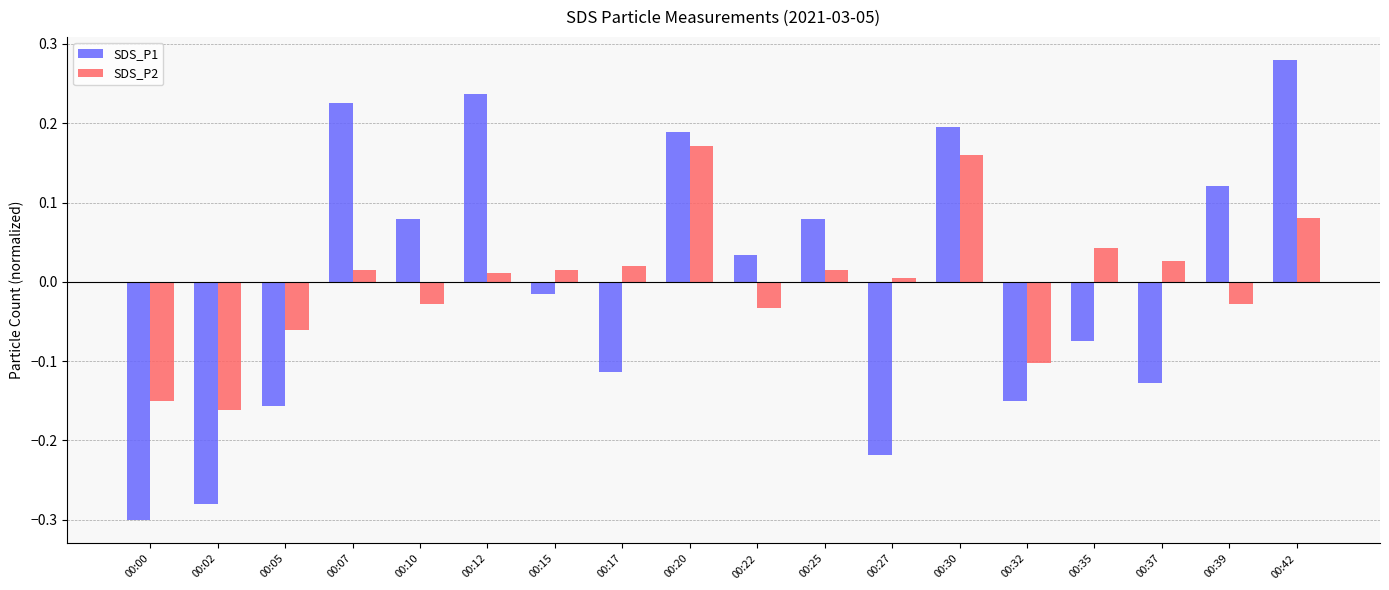

What are all the series names shown in the legend?

SDS_P1, SDS_P2